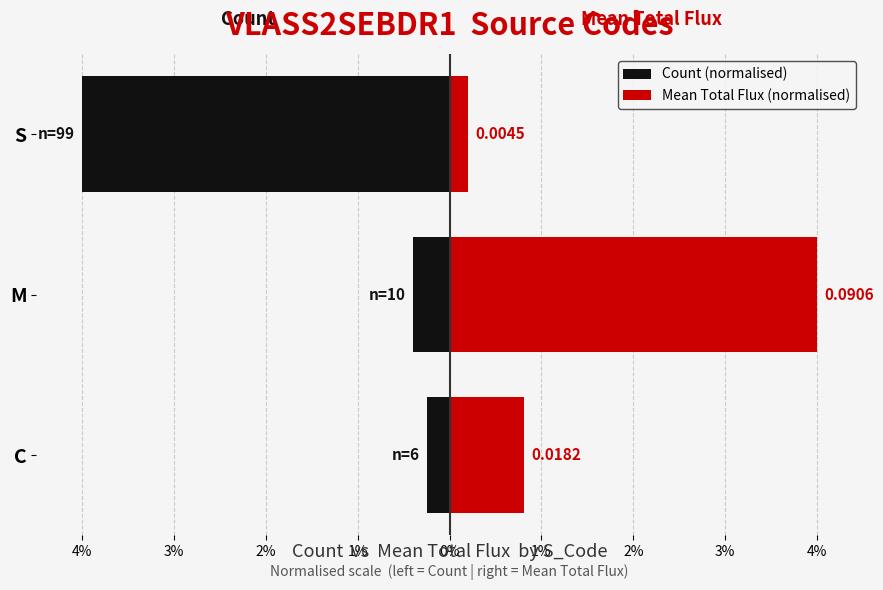

Rank the series at M from highest to lowest value.

Mean Total Flux (normalised), Count (normalised)